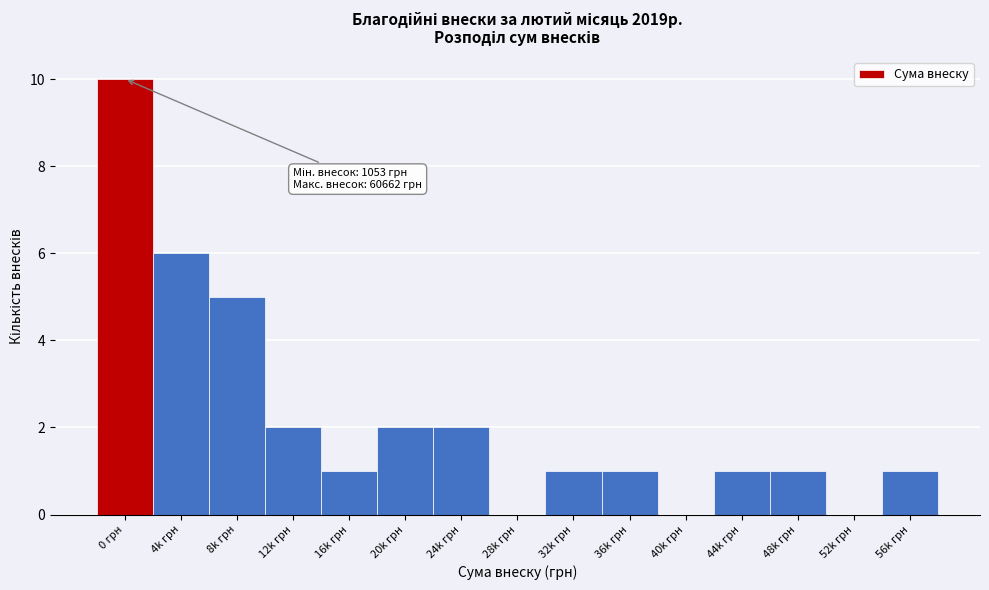

Reading right to left, list all the values displayed in this chart.

56k грн=1	52k грн=0	48k грн=1	44k грн=1	40k грн=0	36k грн=1	32k грн=1	28k грн=0	24k грн=2	20k грн=2	16k грн=1	12k грн=2	8k грн=5	4k грн=6	0 грн=10